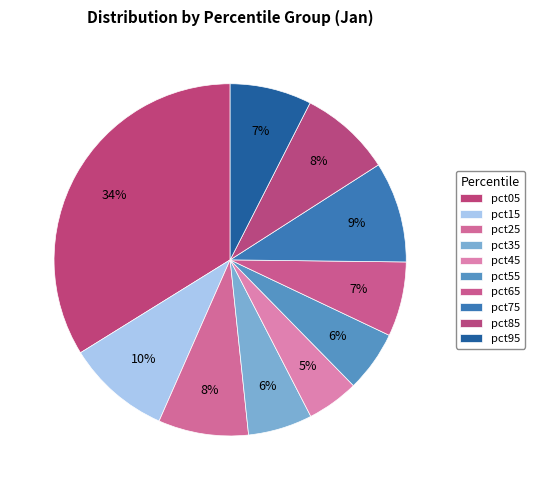

How many segments does this pie chart have?

10